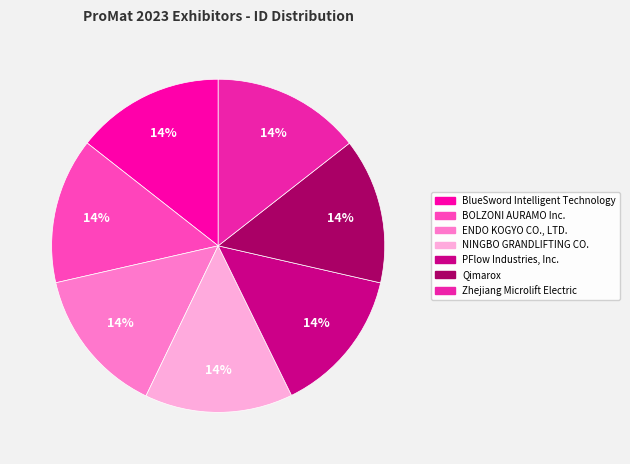

To the nearest percent, what is the combined percentage of NINGBO GRANDLIFTING CO. and Zhejiang Microlift Electric?

29%